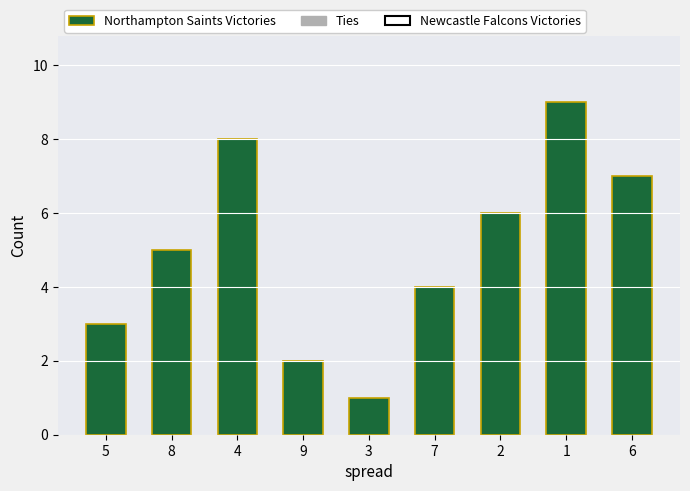

Is it true that the value at 5 is 3?

True